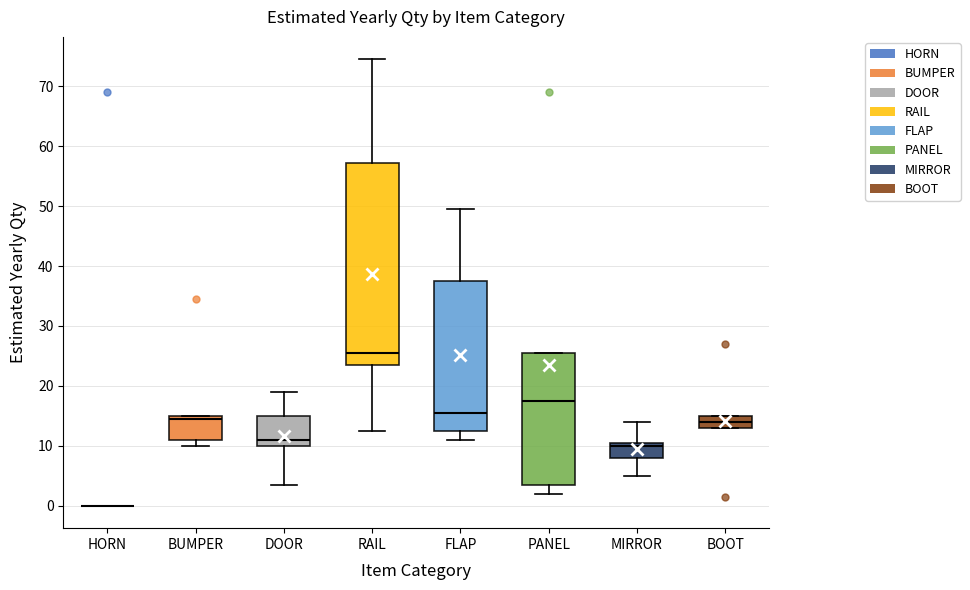

Where does the upper whisker of the box for MIRROR end on the y-axis? The values are not printed on the chart, so give them approximately, as read against the axis.

14